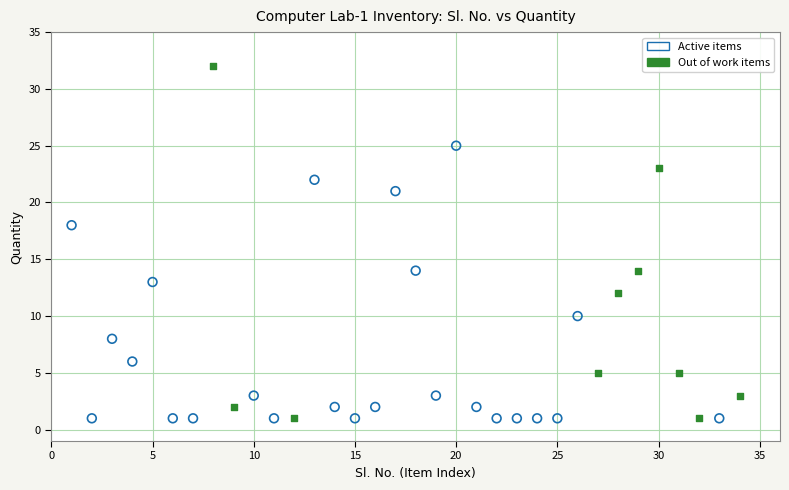

Which series has the largest Y range (max minus min)?

Out of work items